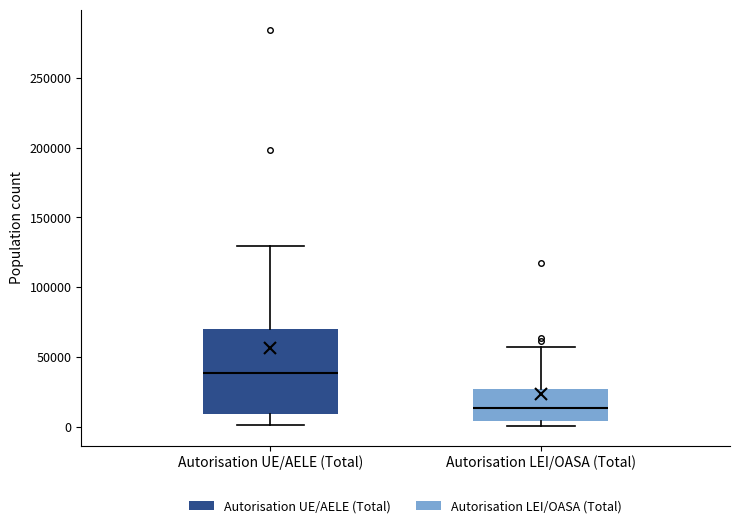

Reading left to right, transcribe this box plot: for each box, give where its median line is, the range the box spans, and where its two whiskers end, as read against the y-axis. The values are not printed on the chart, so give them approximately, as read against the axis.

Autorisation UE/AELE (Total): median 40000, box 10000 to 70000, whiskers 0 to 130000
Autorisation LEI/OASA (Total): median 15000, box 5000 to 25000, whiskers 0 to 55000